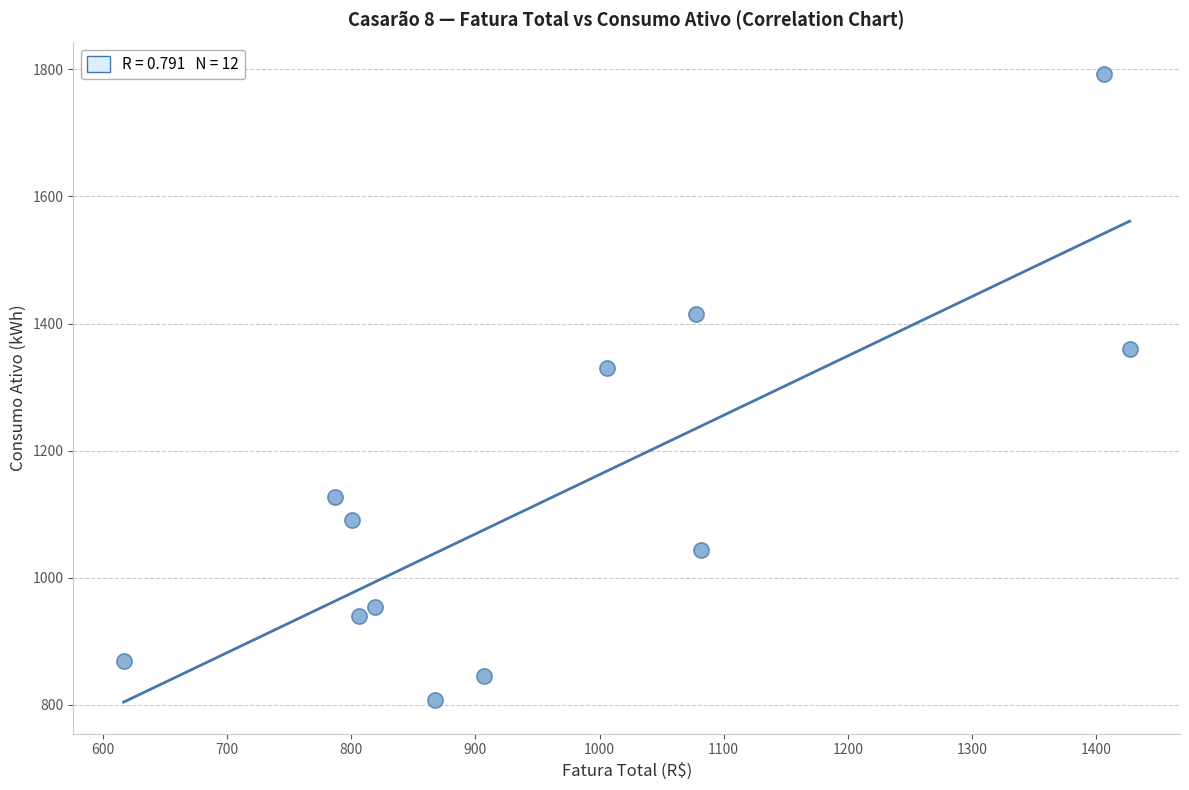

What is the average Y value?

1131